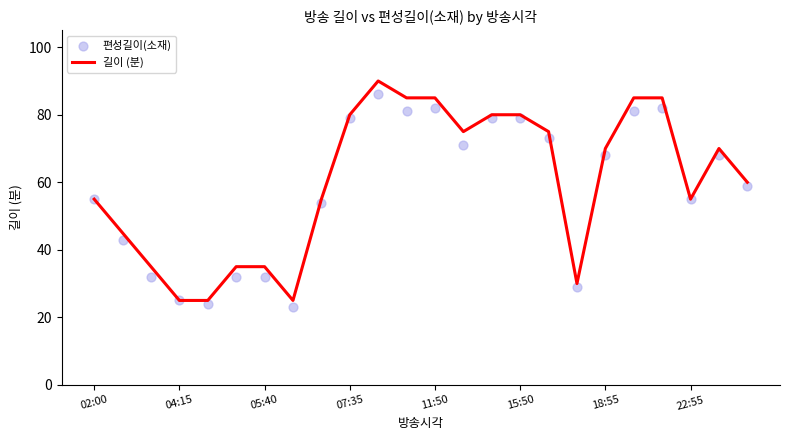

What are all the series names shown in the legend?

길이 (분), 편성길이(소재)